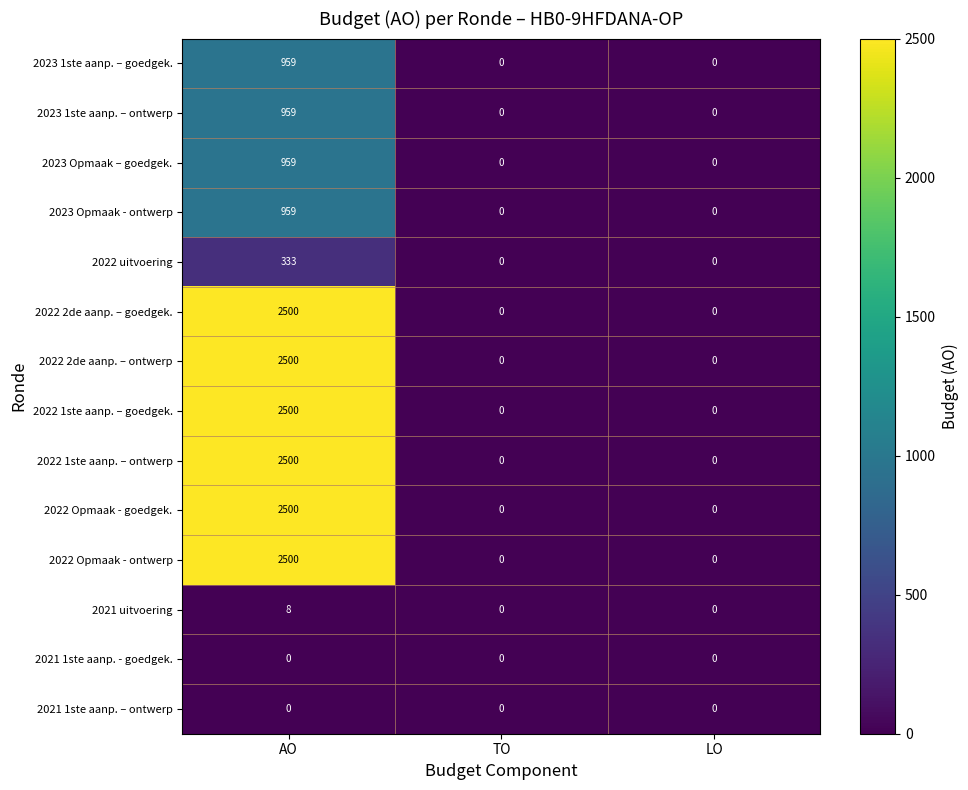

How many values in the 2022 Opmaak - ontwerp series exceed 0?

1